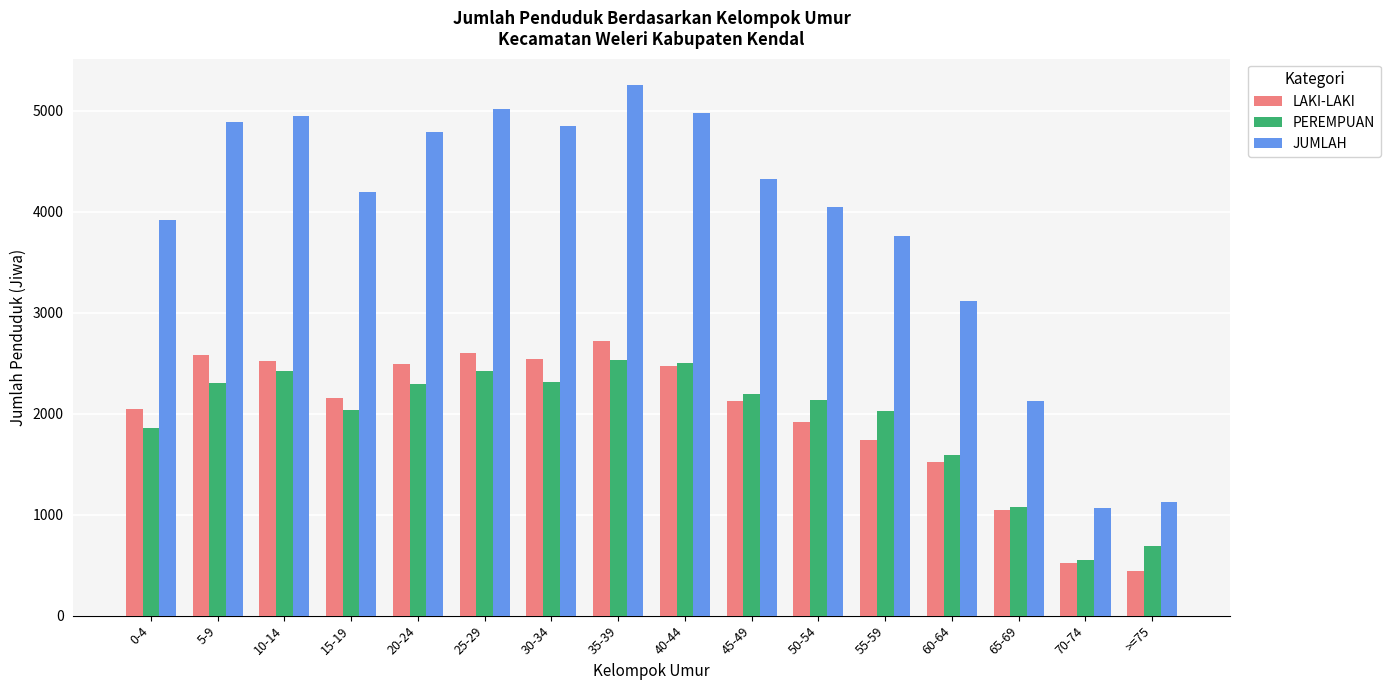

How many values in the LAKI-LAKI series are below 2152?

8